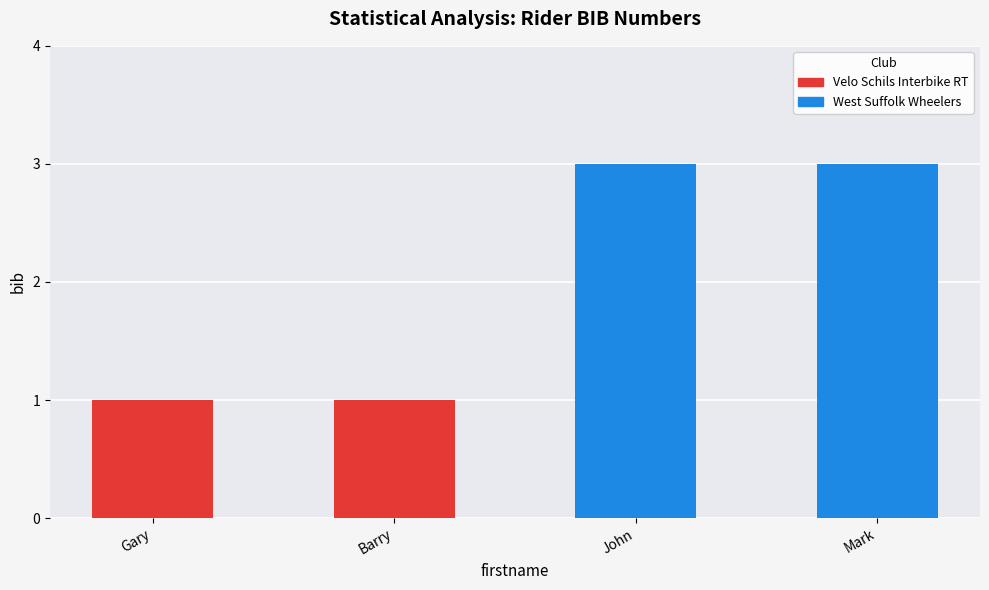

At which label is the value closest to 2?

Gary